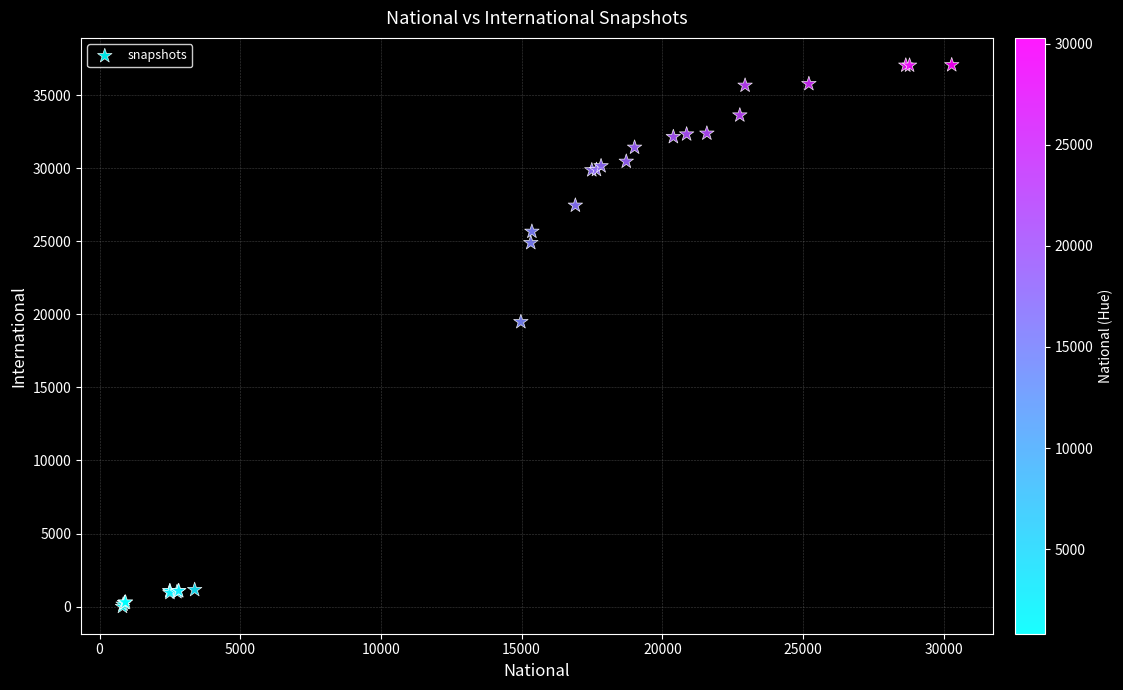

What Y value in the scatter plot is closest to 18530?

19484